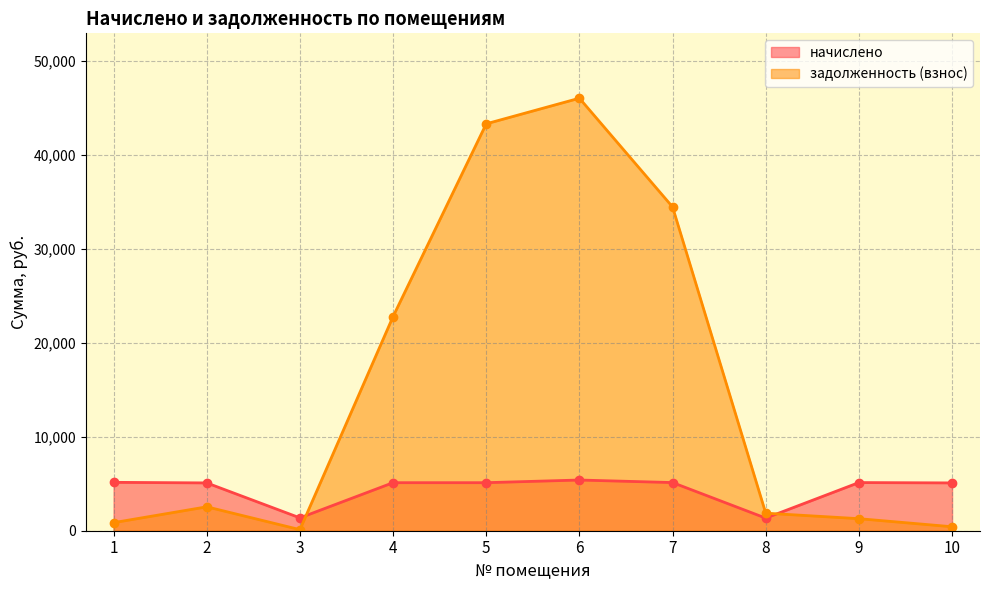

How many series are shown in this chart?

2